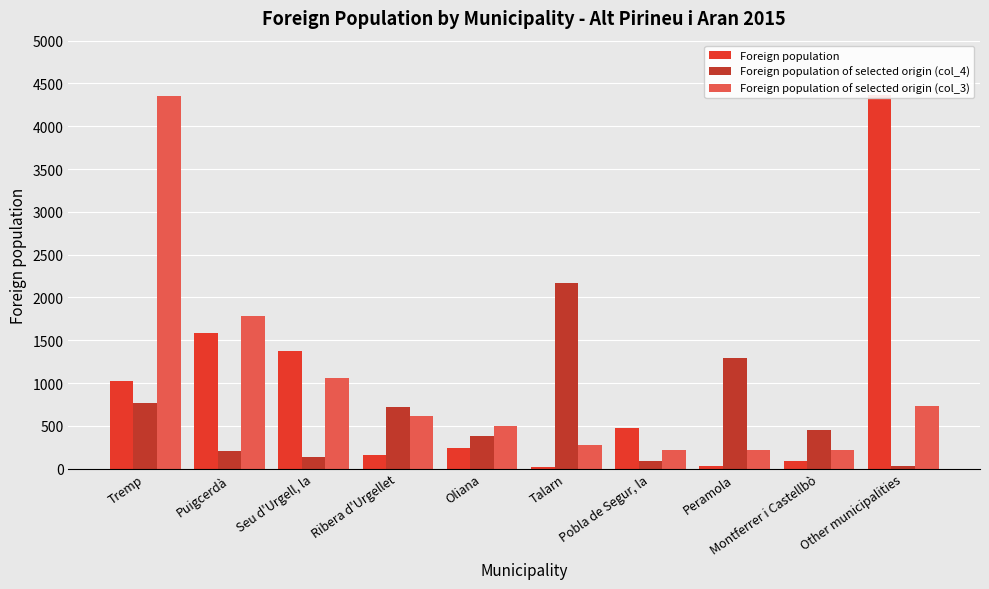

Reading left to right, what are all the values shown in this chart?

Foreign population: 1018	1584	1376	153	236	23	476	31	89	4360
Foreign population of selected origin (col_4): 766	202	138	719	381	2174	84	1290	449	30
Foreign population of selected origin (col_3): 4358	1788	1061	615	503	279	223	223	223	726